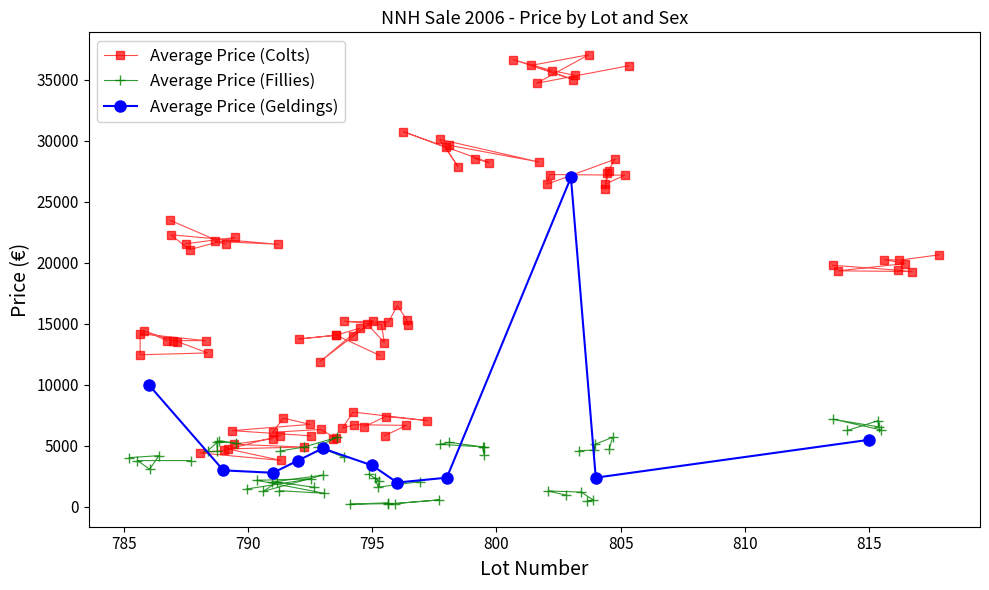

True or false: Average Price (Colts) has more than 0 points higher than both neighbors.

True